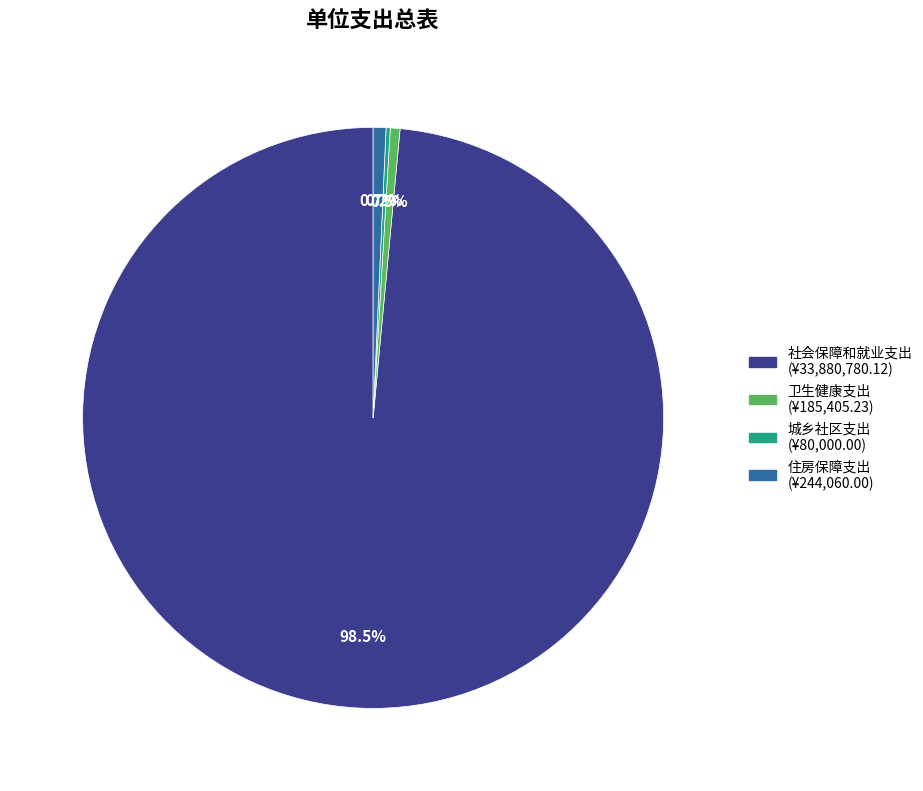

Combined, do 卫生健康支出 and 住房保障支出 account for over 50%?

No